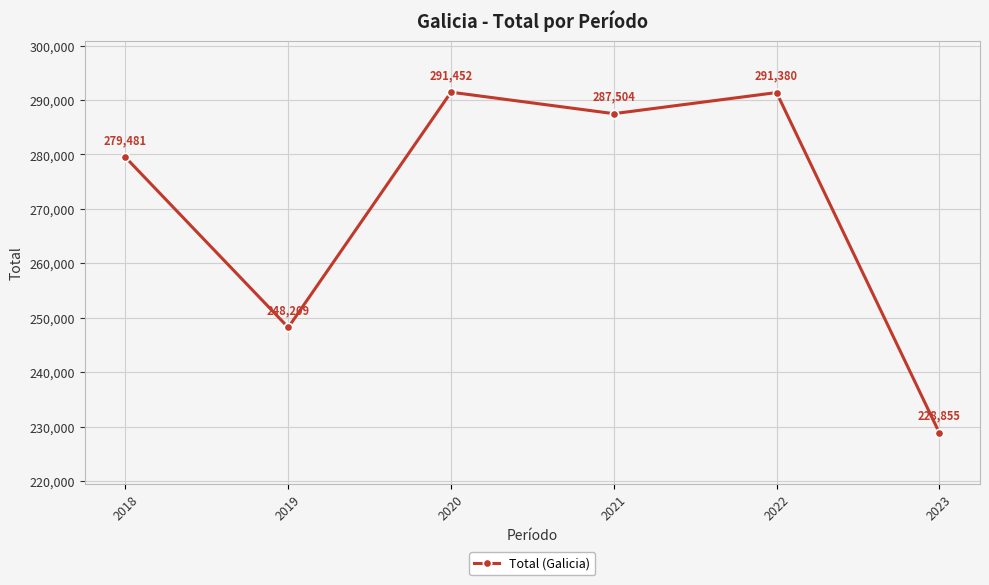

What is the change in value from 2020 to 2023?

-62597